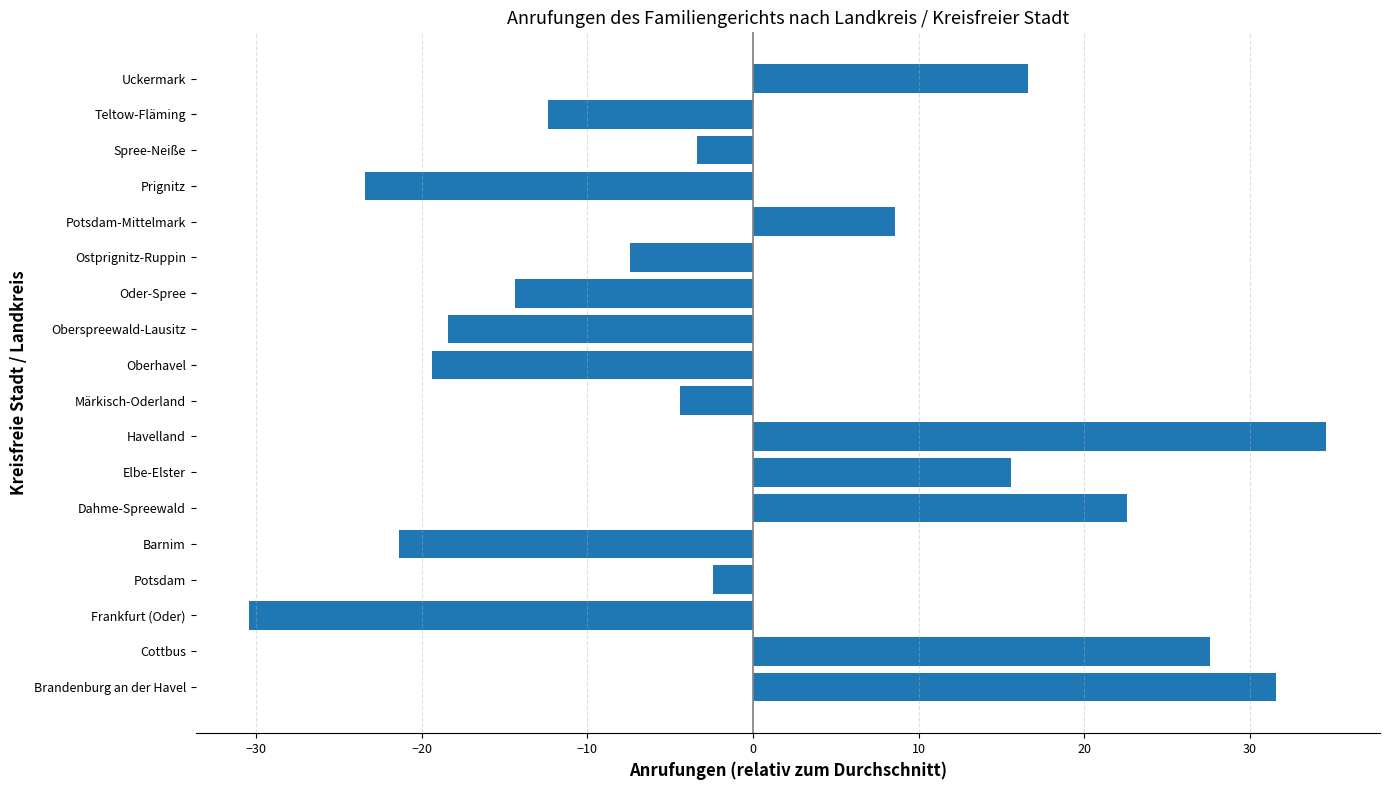

What is the approximate value at Elbe-Elster?

15.6